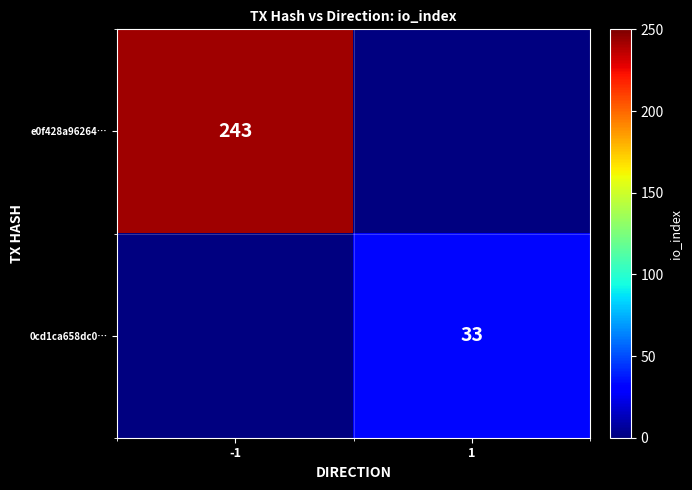

Is it true that e0f428a96264… equals 160 at -1?

False